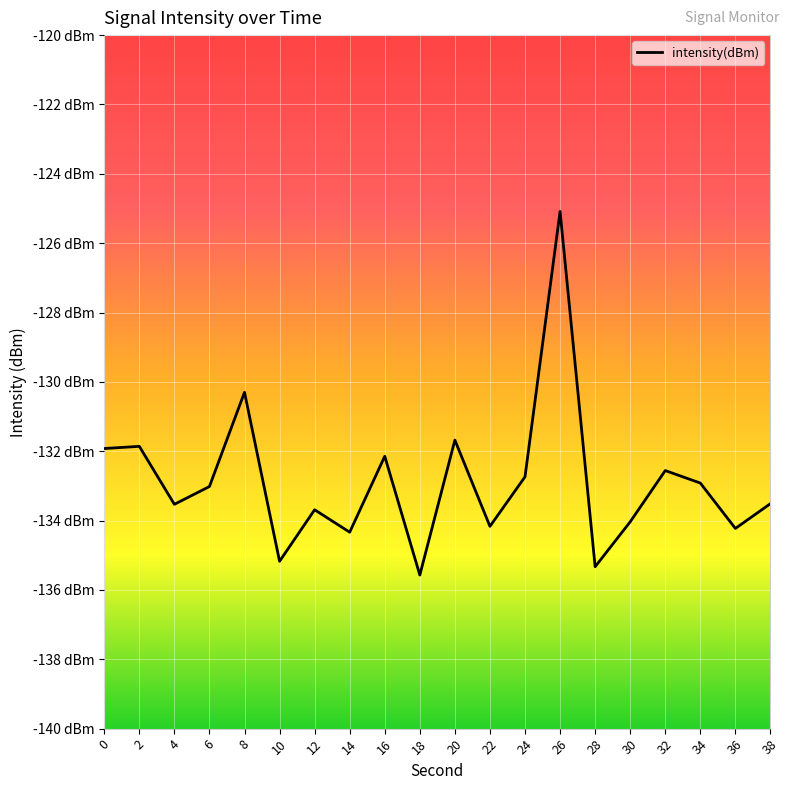

At which category does the data reach its first local valley?

4